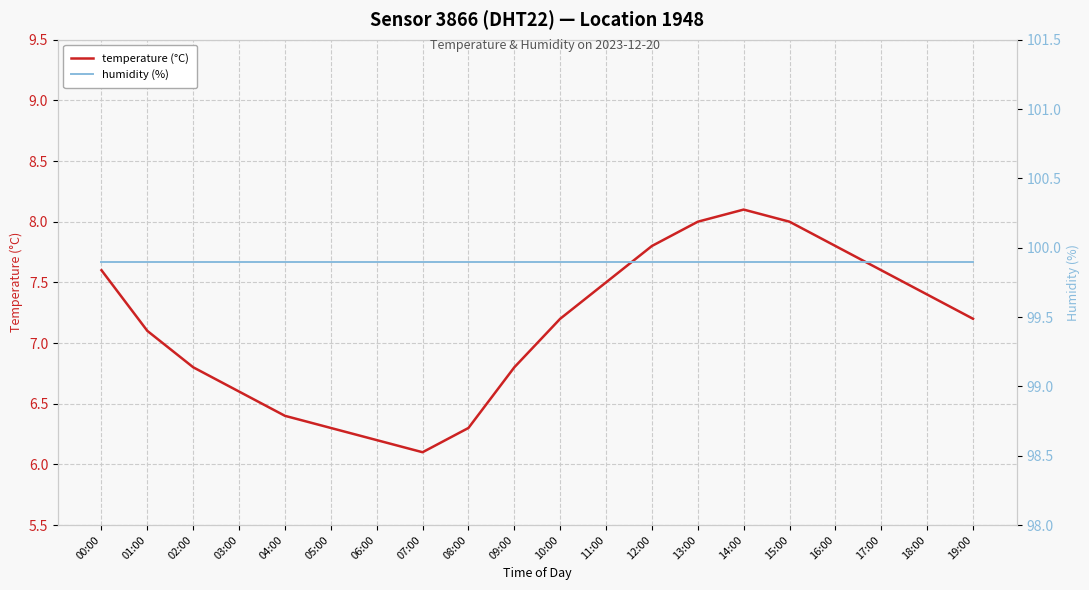

What is the label of the 8th point from the right?

12:00